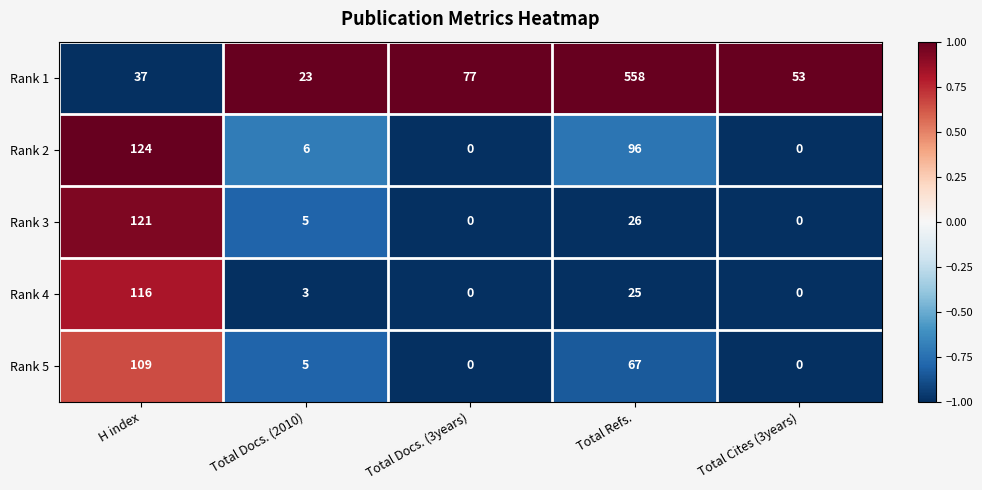

What is the greatest value displayed?

558